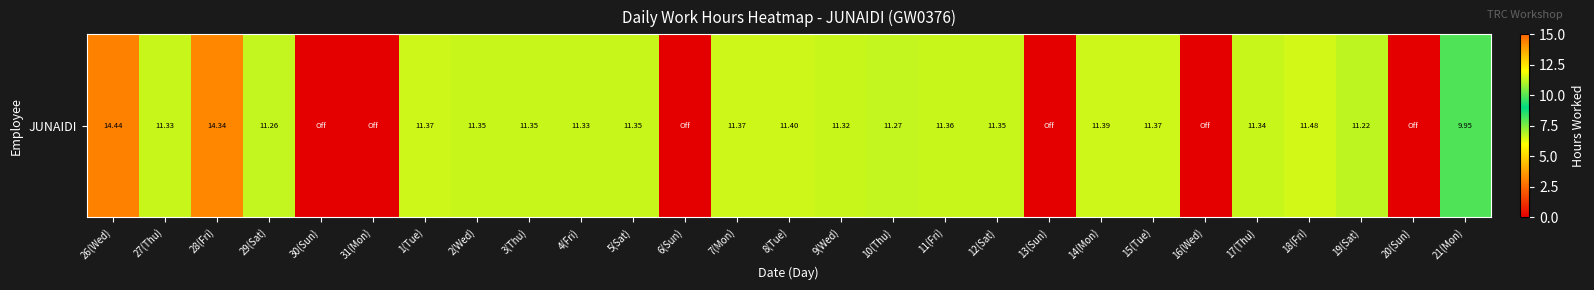

Reading right to left, transcribe all the data shown in this chart.

21(Mon)=9.9	20(Sun)=0.0	19(Sat)=11.2	18(Fri)=11.5	17(Thu)=11.3	16(Wed)=0.0	15(Tue)=11.4	14(Mon)=11.4	13(Sun)=0.0	12(Sat)=11.3	11(Fri)=11.4	10(Thu)=11.3	9(Wed)=11.3	8(Tue)=11.4	7(Mon)=11.4	6(Sun)=0.0	5(Sat)=11.3	4(Fri)=11.3	3(Thu)=11.3	2(Wed)=11.3	1(Tue)=11.4	31(Mon)=0.0	30(Sun)=0.0	29(Sat)=11.3	28(Fri)=14.3	27(Thu)=11.3	26(Wed)=14.4